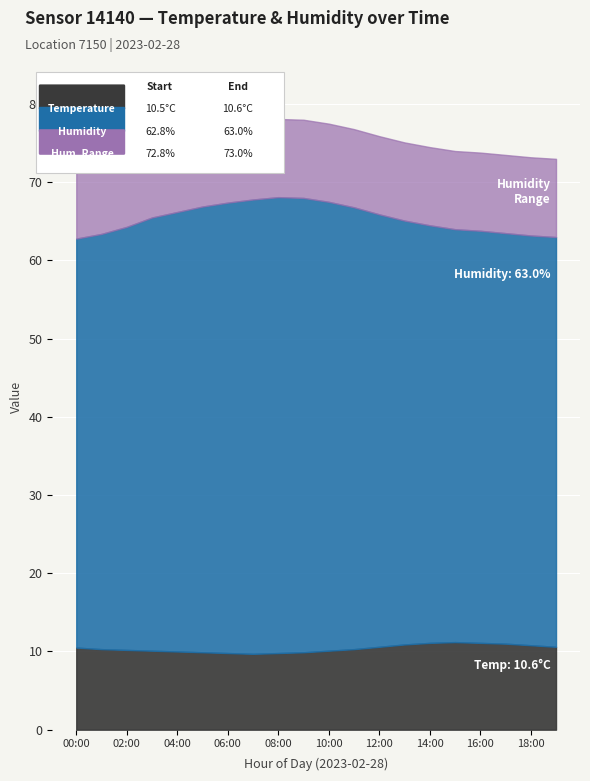

Is the value of Temperature at 09:00 greater than the value of Humidity at 04:00?

No